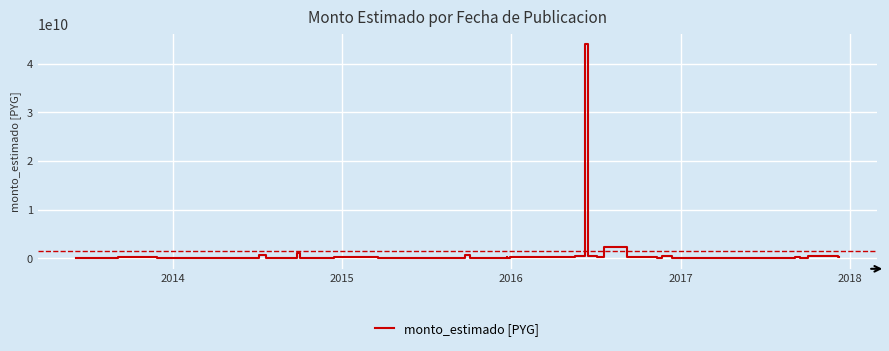

How many interior local valleys (lower than both neighbors) does the data have?

12